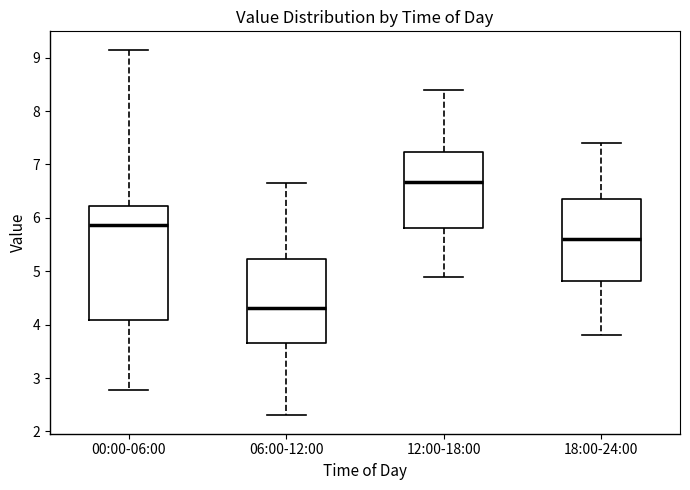

Which box's median line is the highest?

12:00-18:00